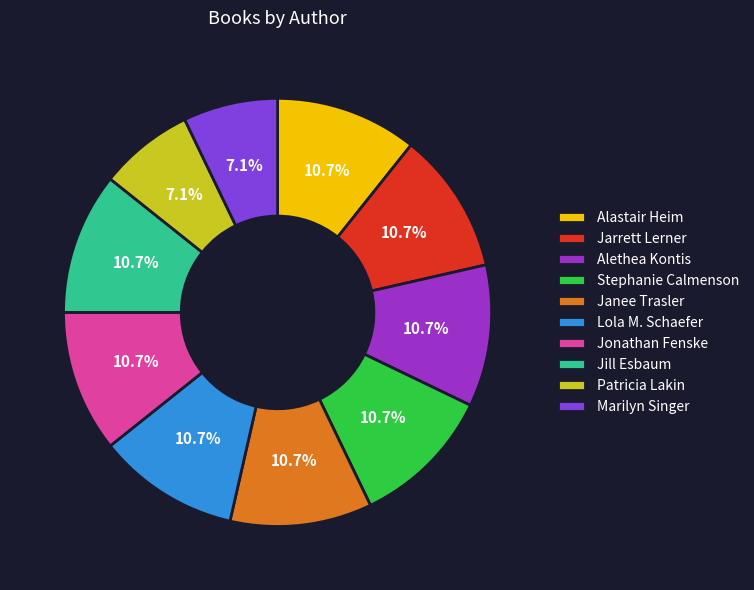

Which category has the biggest portion of the pie?

Alastair Heim